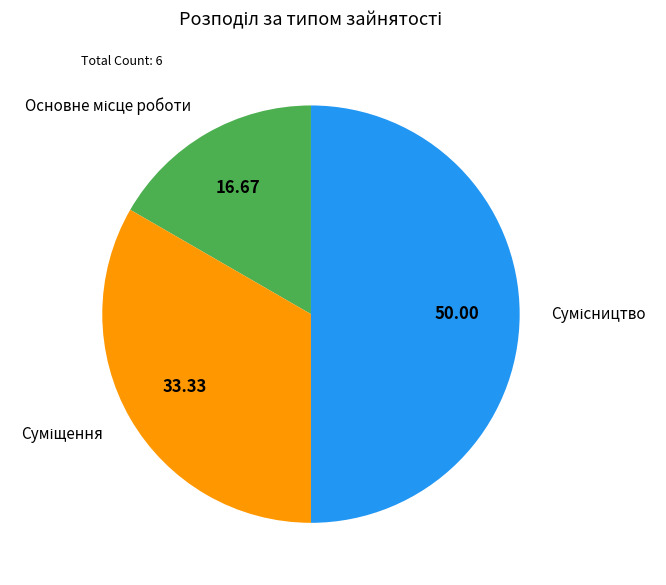

Rank the categories by value from highest to lowest.

Сумісництво, Суміщення, Основне місце роботи